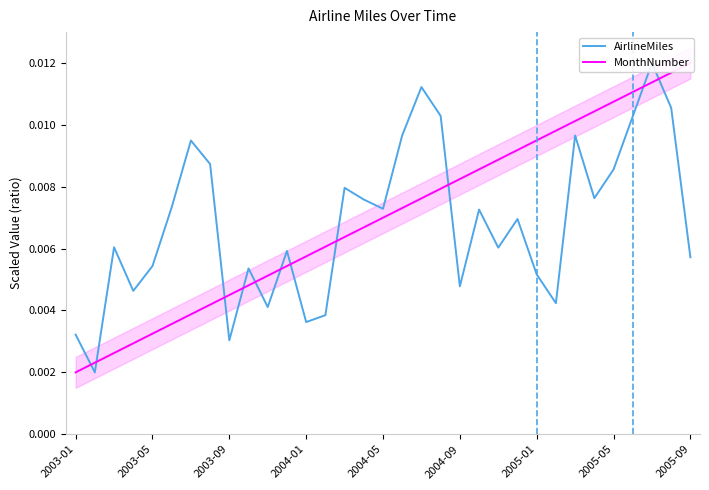

Is this an area chart (filled region under the line)?

No